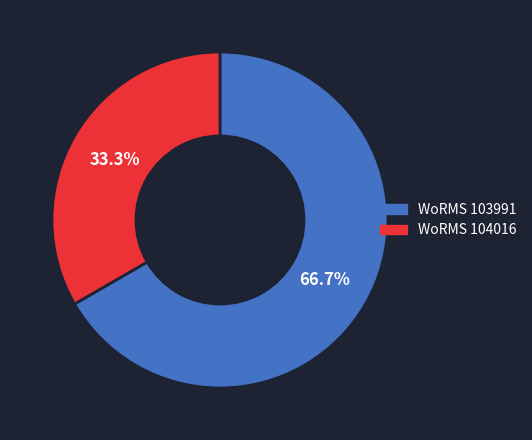

Rank the categories by value from lowest to highest.

WoRMS 104016, WoRMS 103991